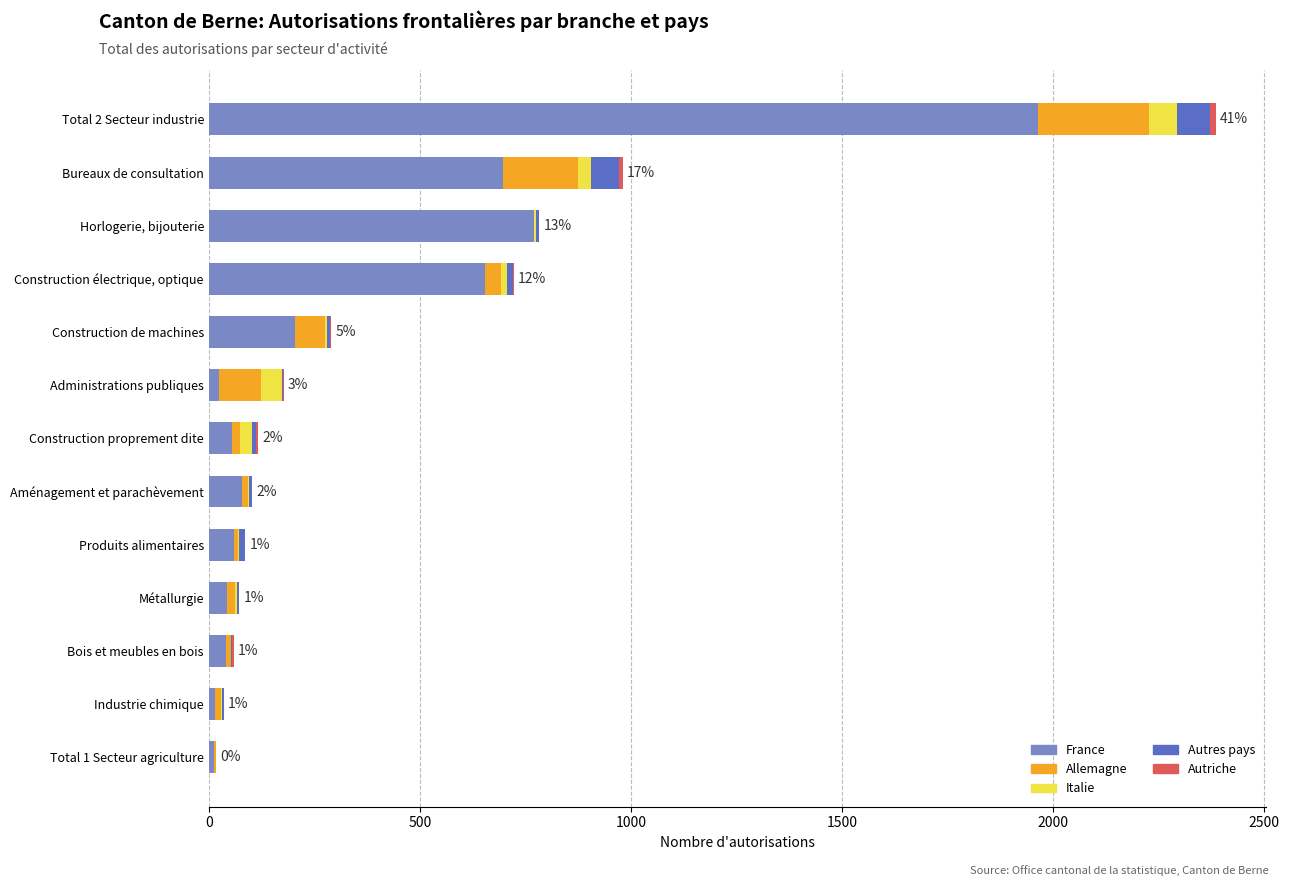

Which category has the highest value in the France series?

Total 2 Secteur industrie